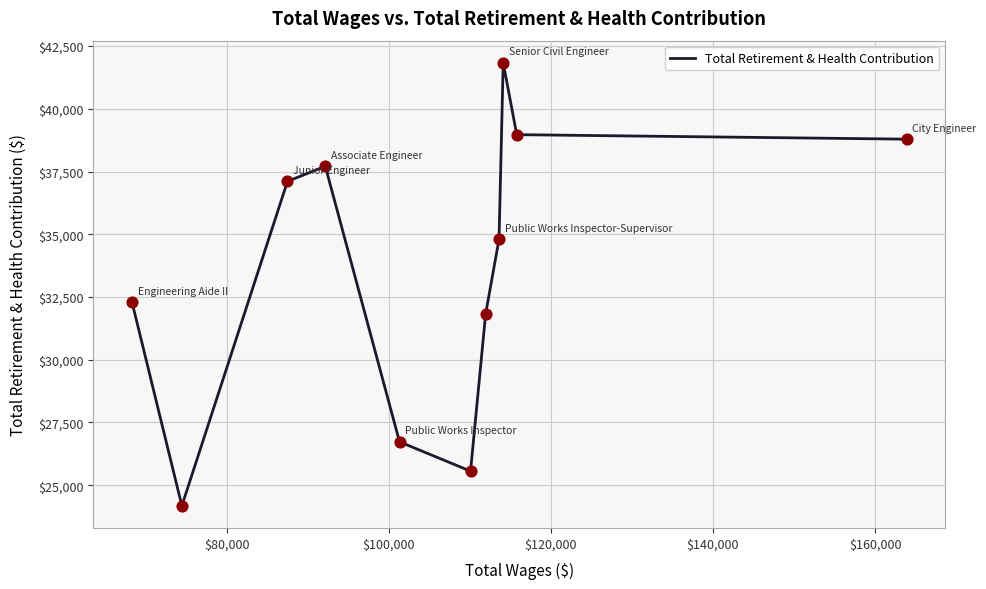

What is the difference between the maximum and minimum values?

17655